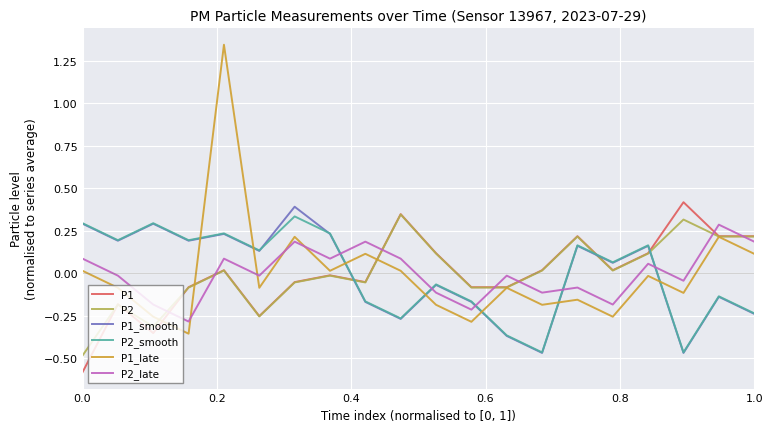

Which series has the largest range (max minus min)?

P1_late